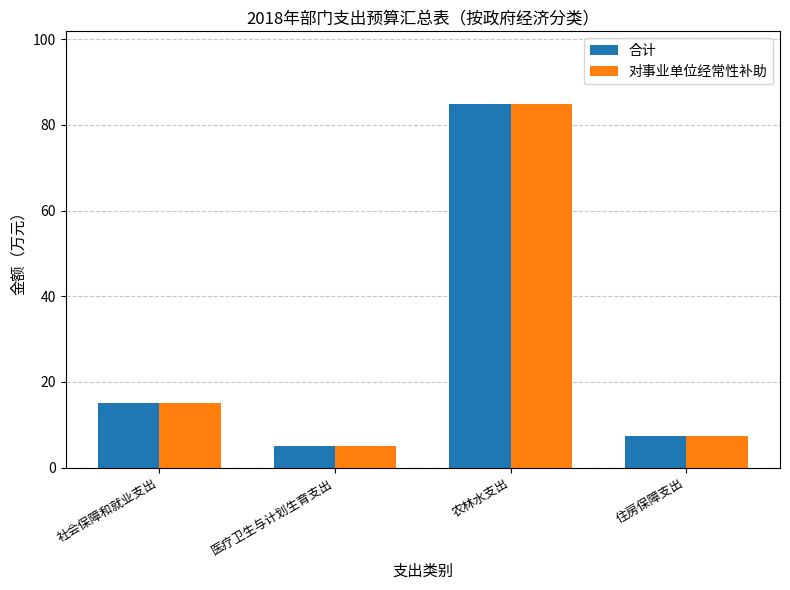

Read the 对事业单位经常性补助 value at 医疗卫生与计划生育支出.

5.0